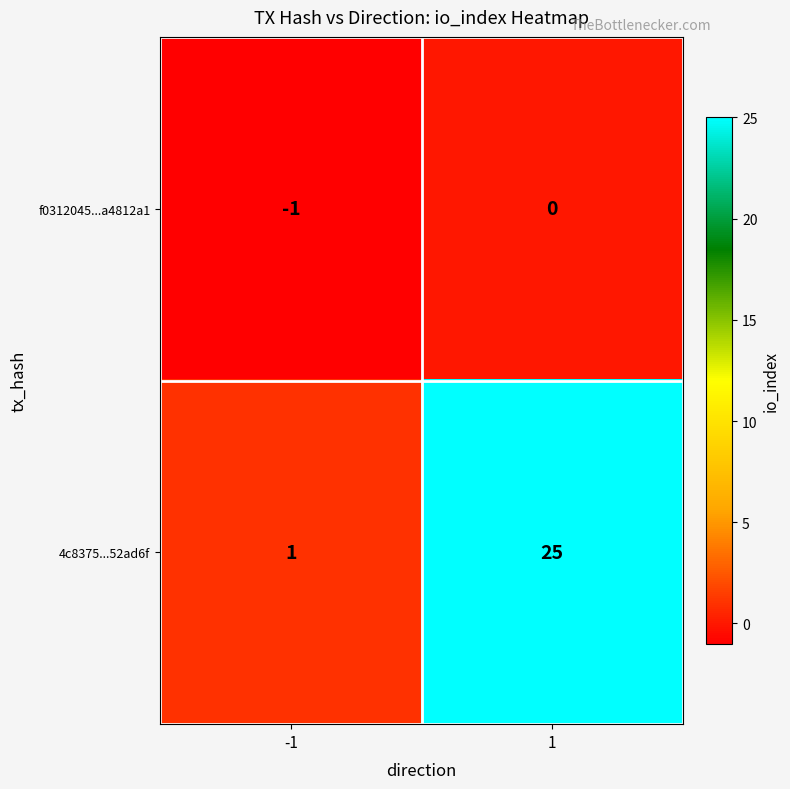

Which series has the widest spread of values?

4c8375...52ad6f